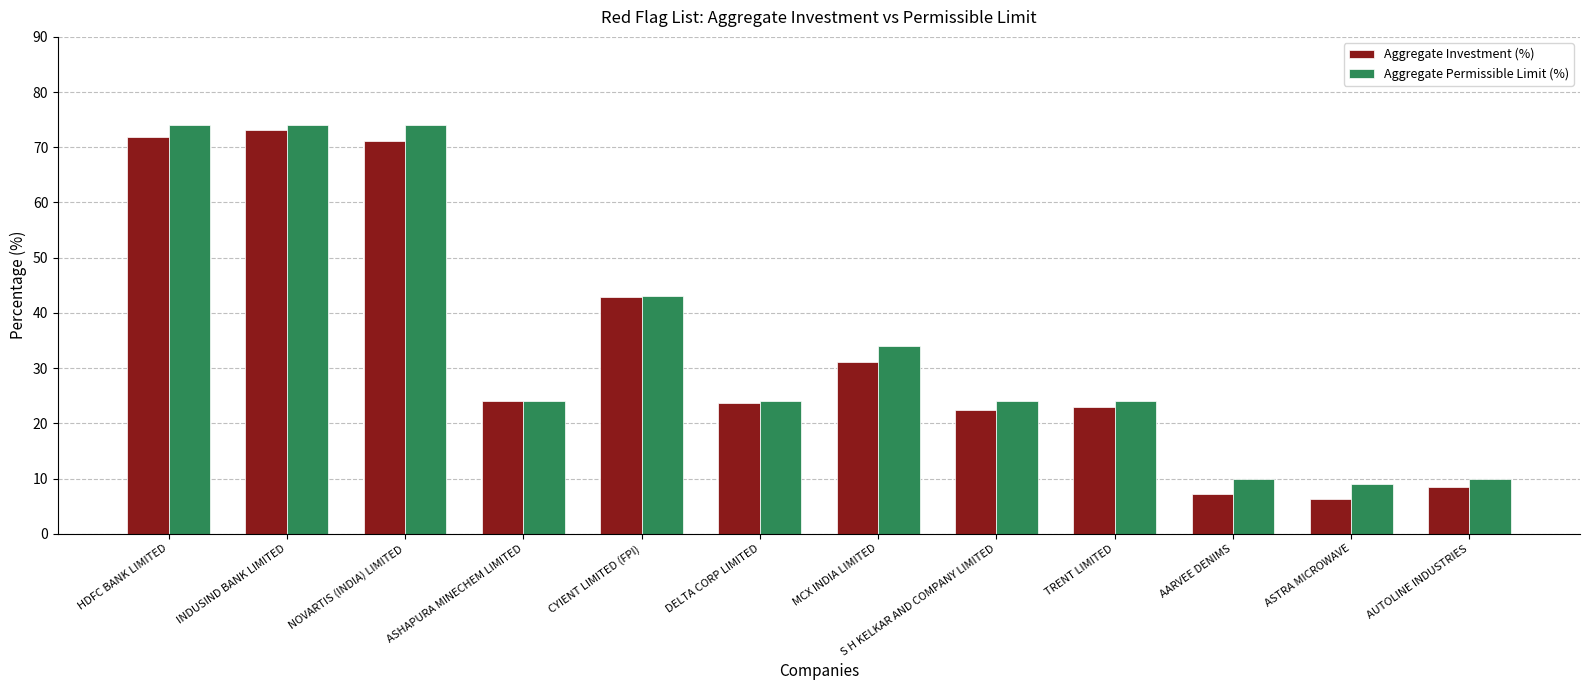

At which label is Aggregate Investment (%) closest to 39?

CYIENT LIMITED (FPI)